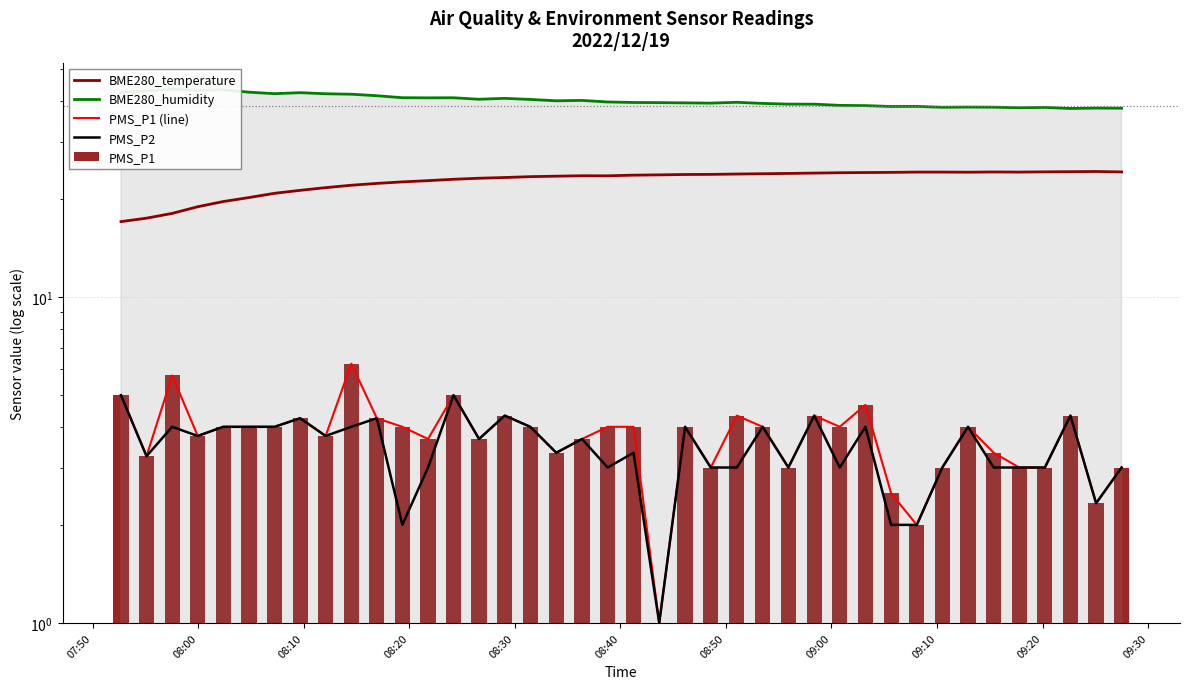

What is the difference between the highest and lowest values at 08:10?

39.5